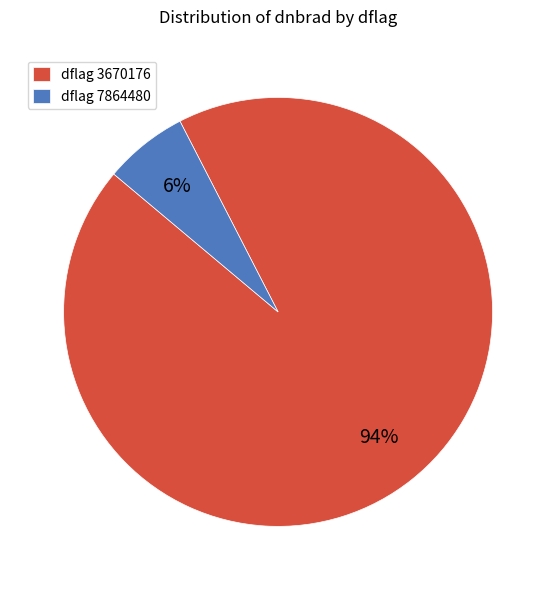

To the nearest percent, what is the combined percentage of dflag 3670176 and dflag 7864480?

100%